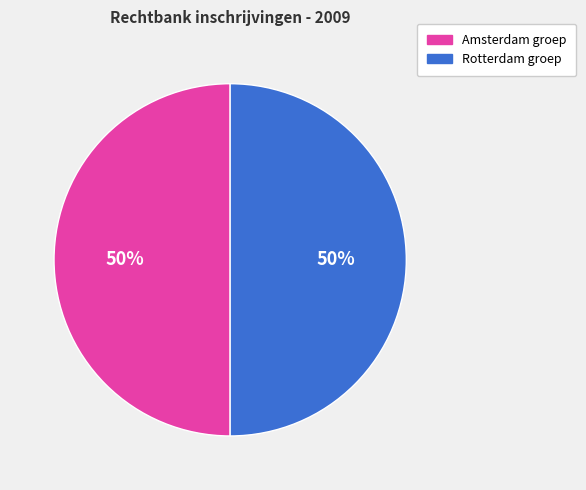

To the nearest percent, what is the average slice percentage?

50%